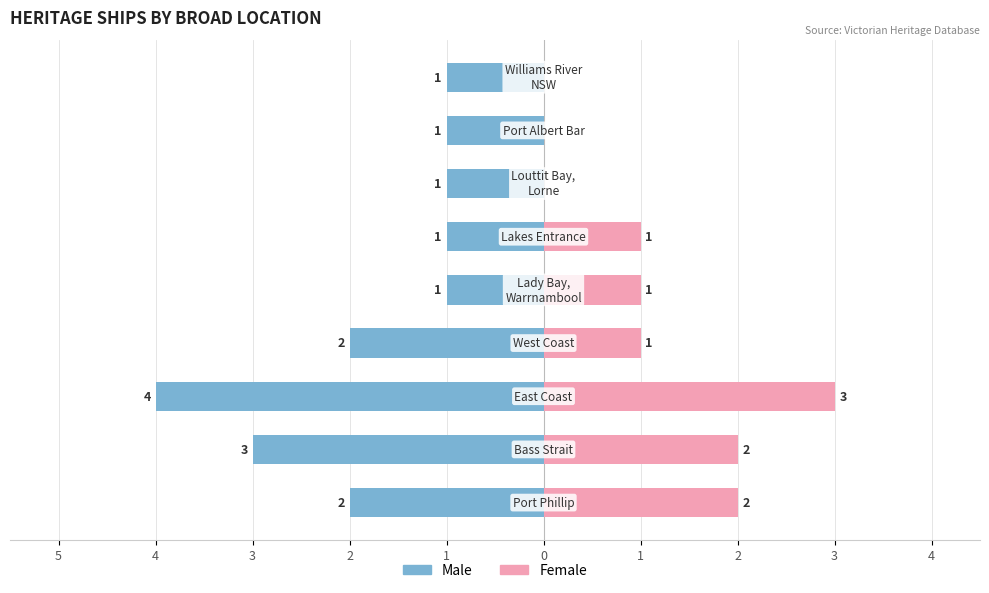

What is the average value of the Male series?

-2